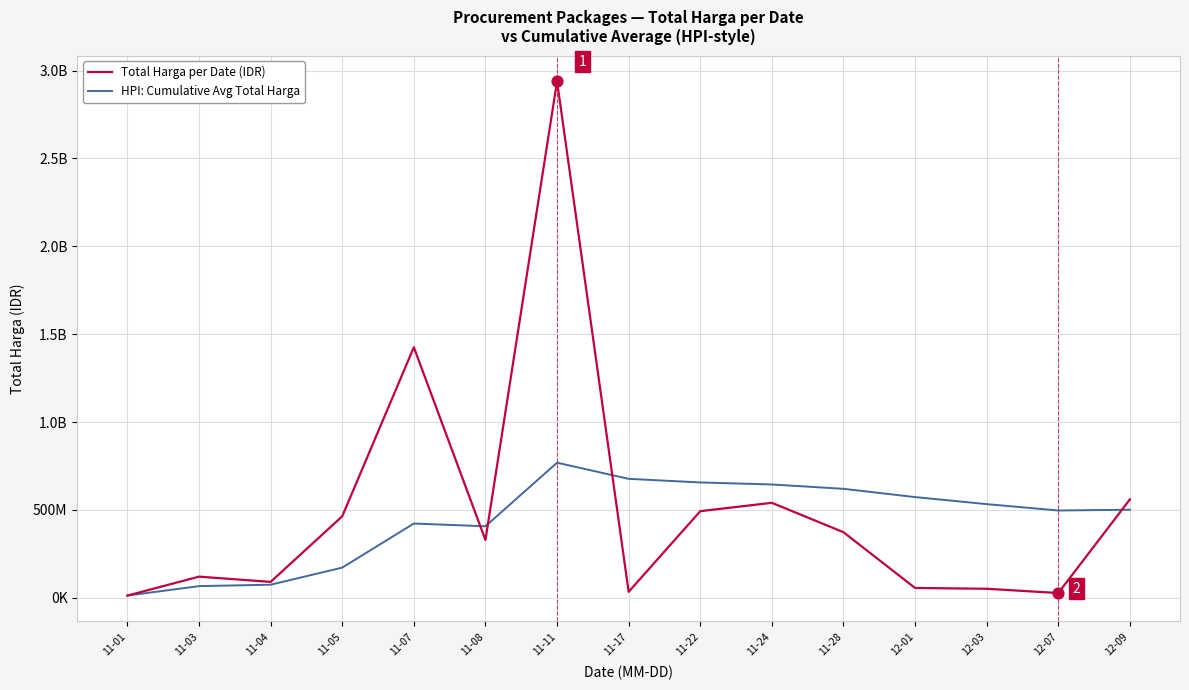

Is this an area chart (filled region under the line)?

No